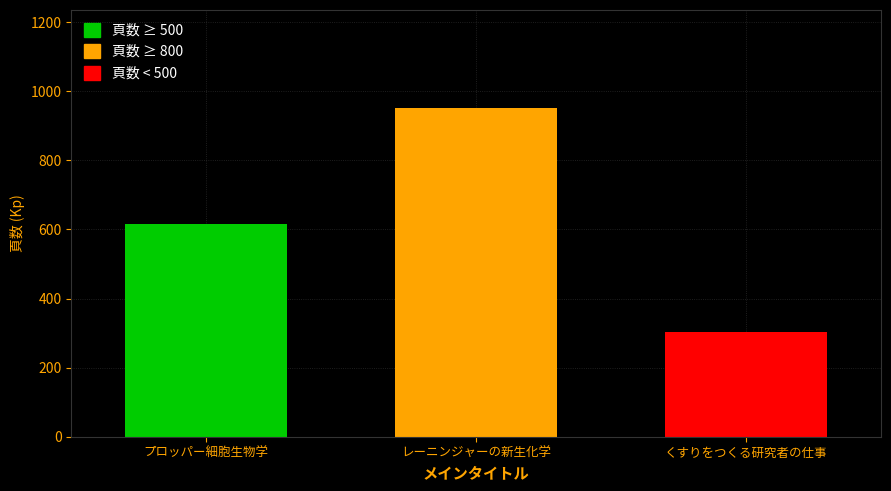

What is the label of the 2nd bar from the right?

レーニンジャーの新生化学